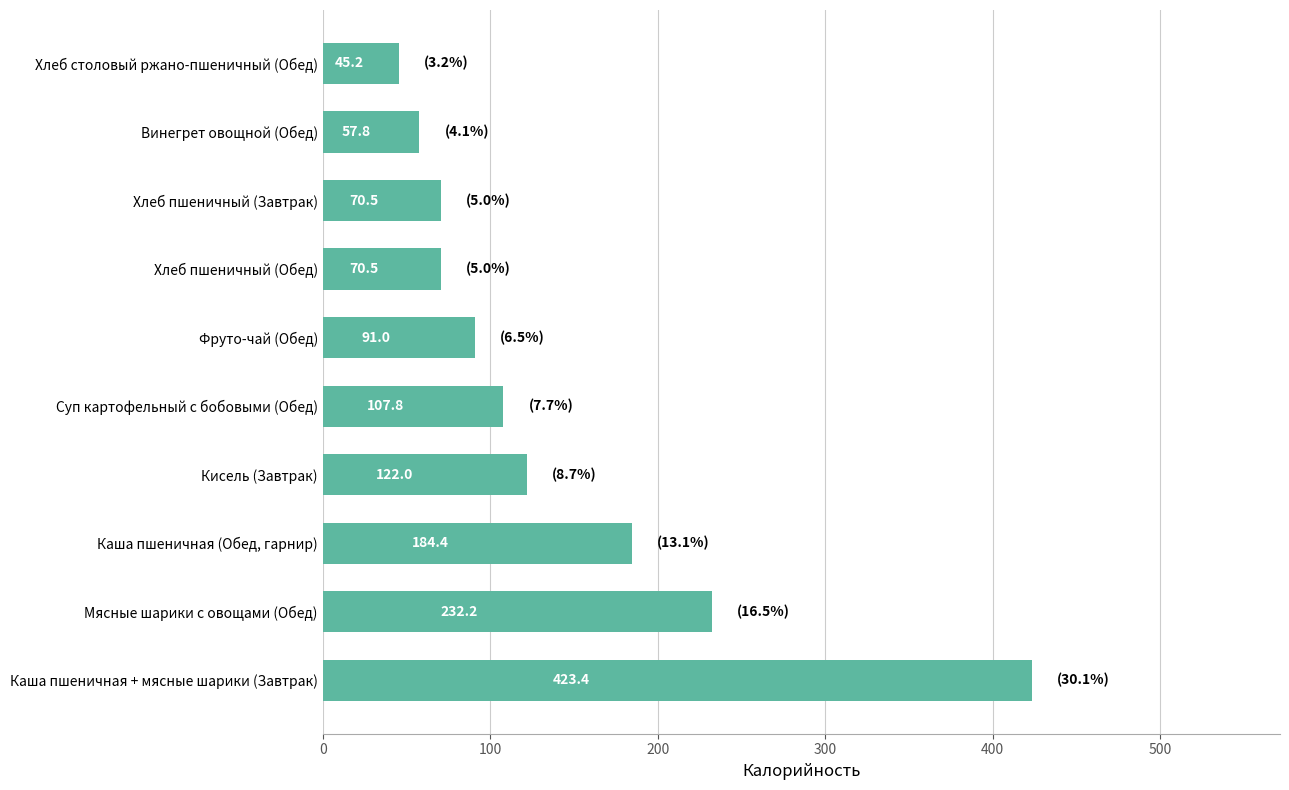

What is the change in value from Суп картофельный с бобовыми (Обед) to Хлеб пшеничный (Завтрак)?

-37.3